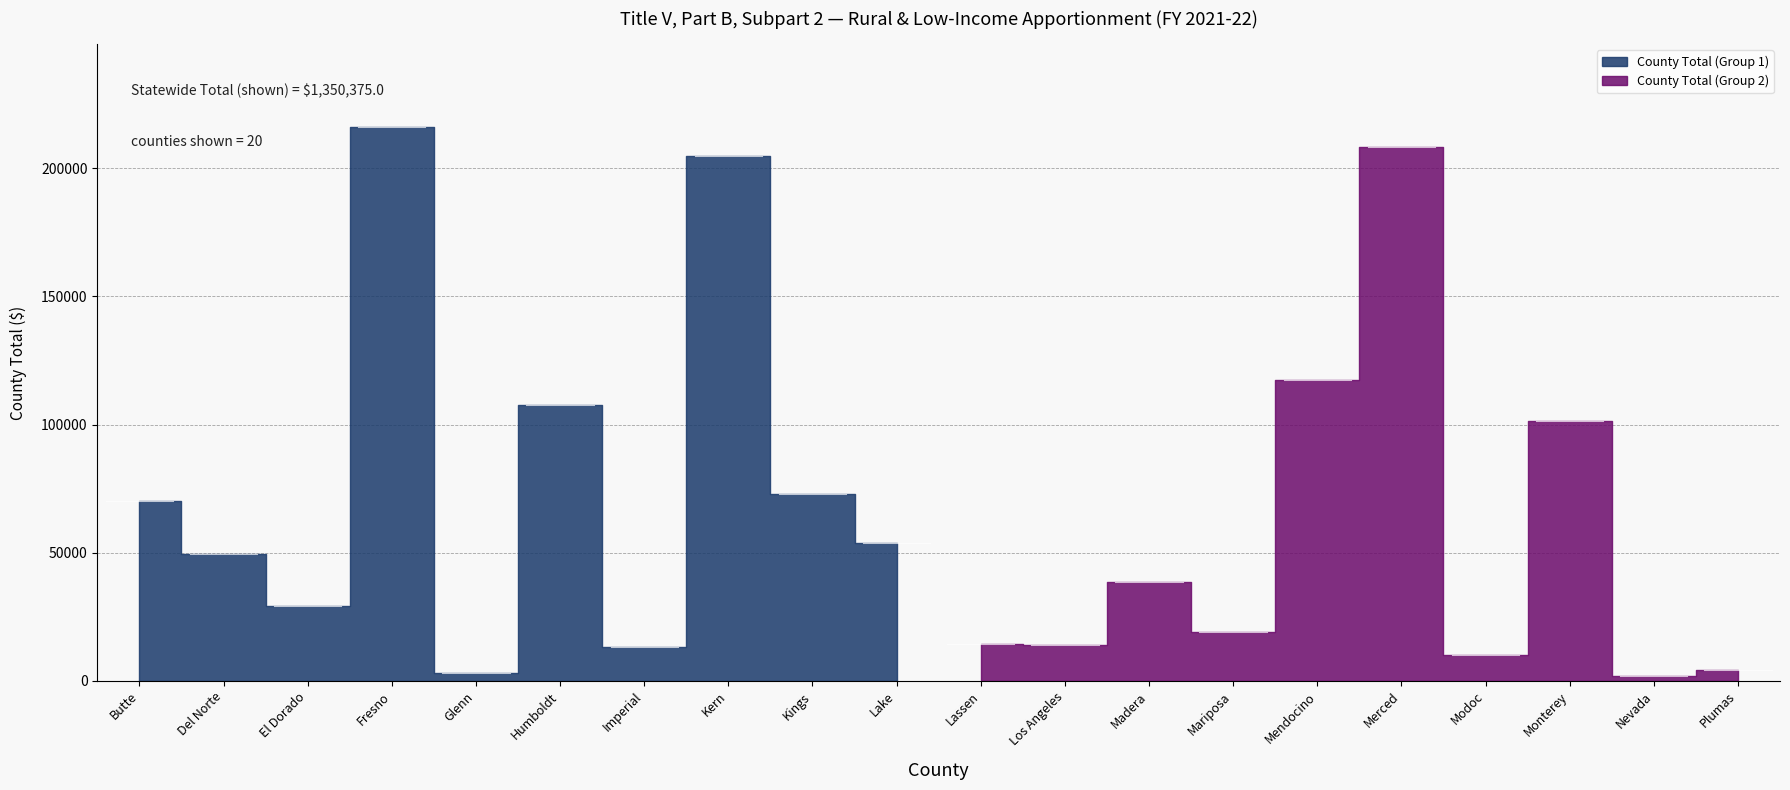

What is the label of the 10th point from the right?

Lassen